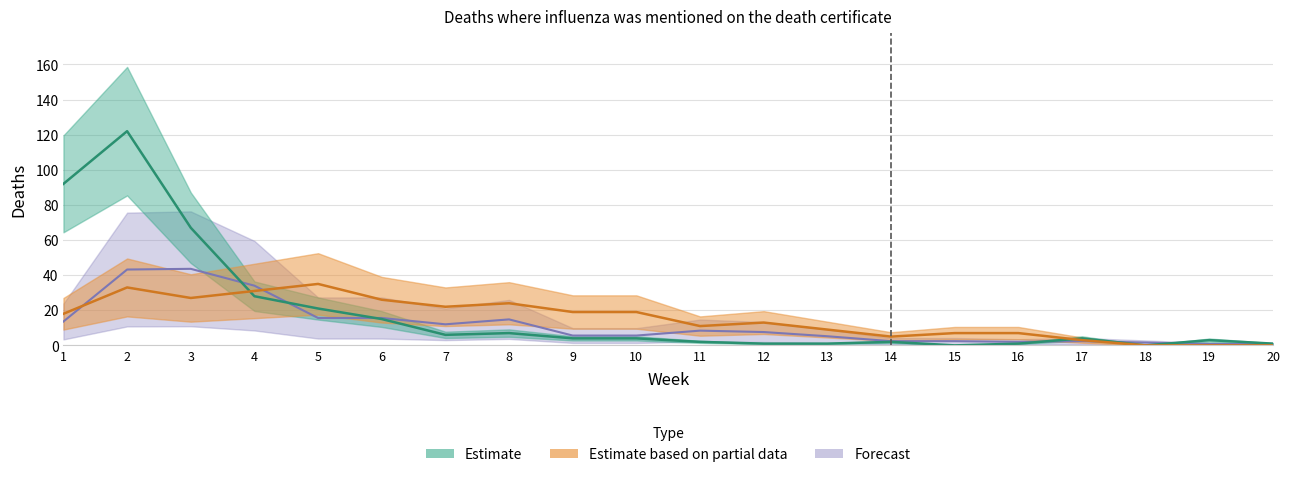

What is the difference between the 2018 values at 10 and 20?

4.8